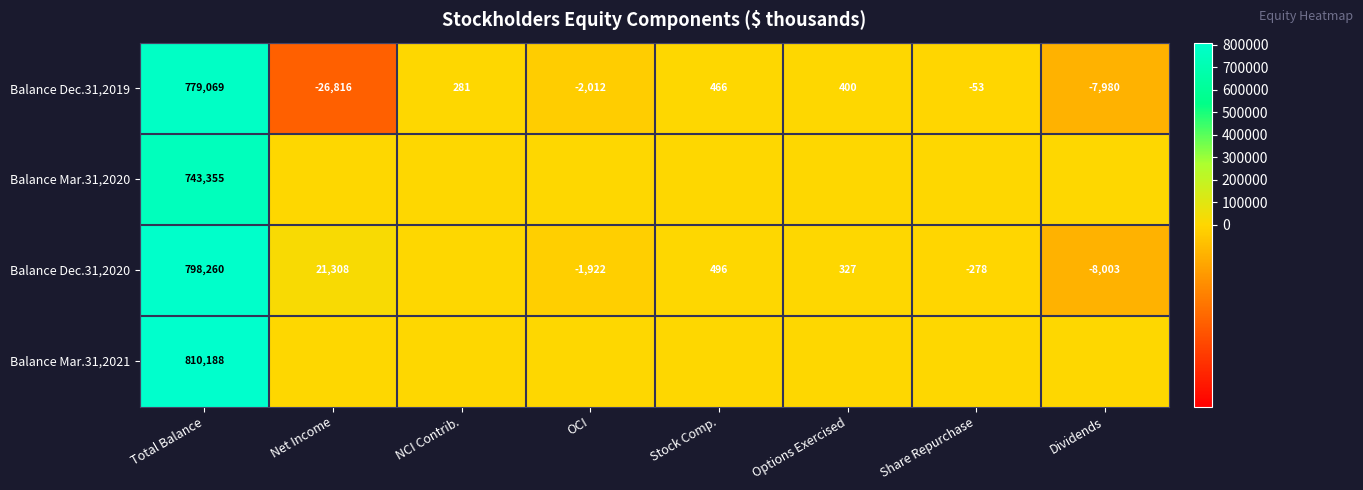

What is the total value across all series at Dividends?

-15983